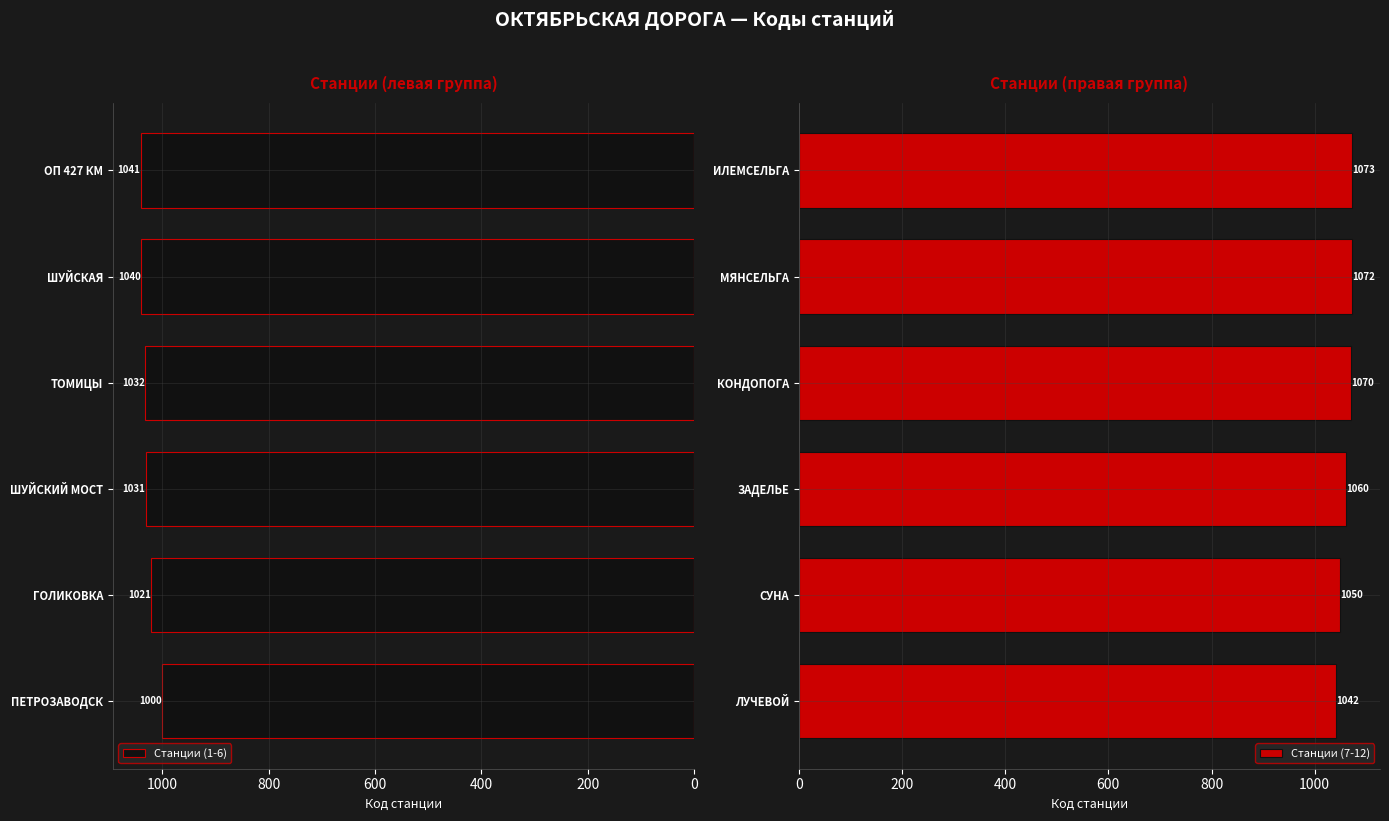

At which label is Станции (1-6) closest to 1020?

ГОЛИКОВКА